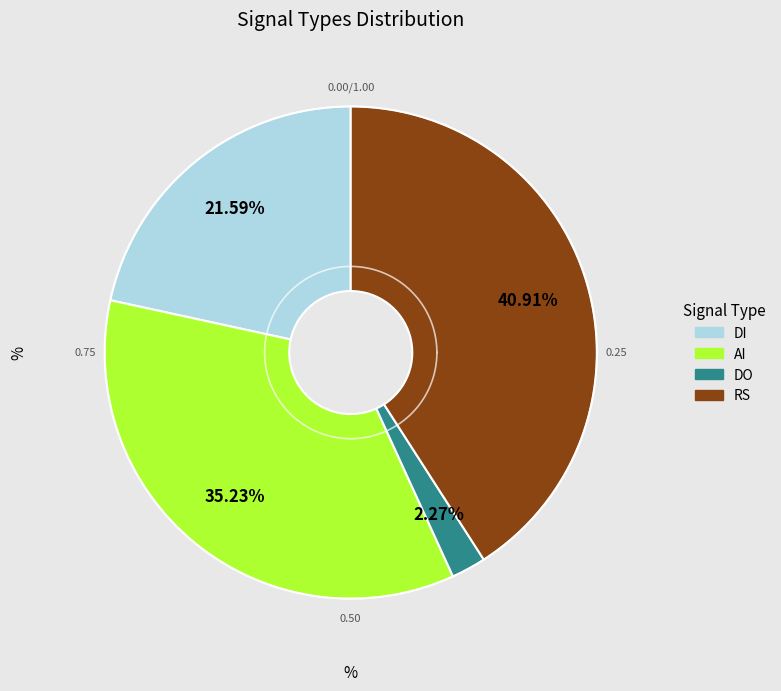

Which series has the largest range (max minus min)?

DI